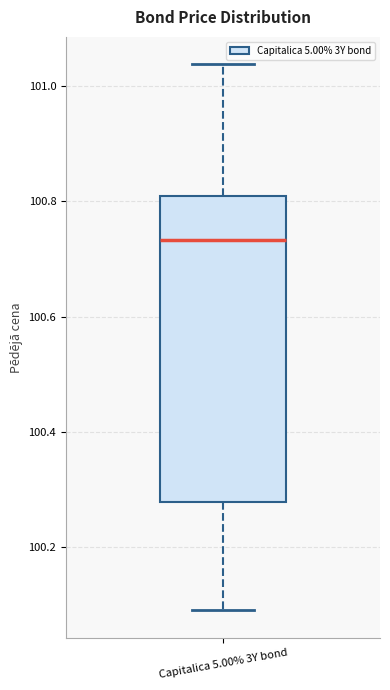

Transcribe this box plot: give where the median line is, the range the box spans, and where the two whiskers end, as read against the y-axis. The values are not printed on the chart, so give them approximately, as read against the axis.

median 100.74, box 100.28 to 100.80, whiskers 100.08 to 101.04